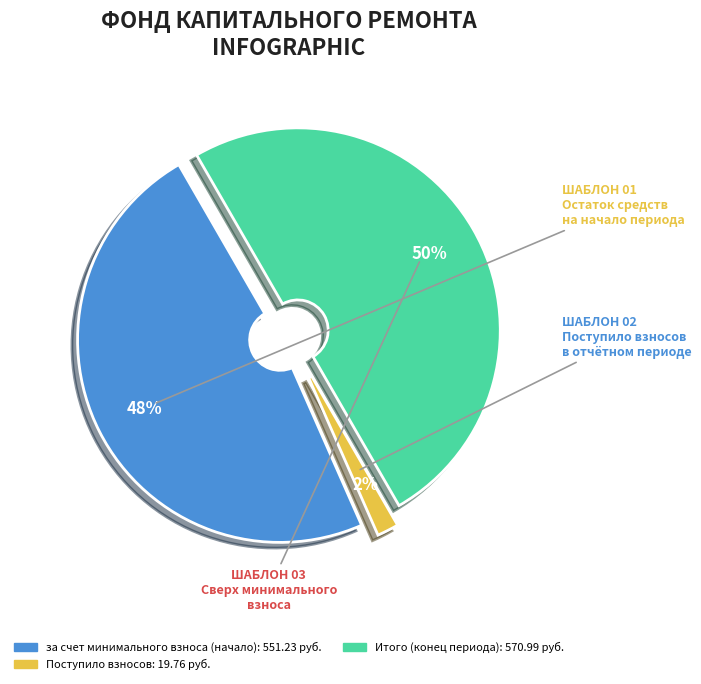

The Поступило взносов slice represents 12% of the pie. True or false?

False